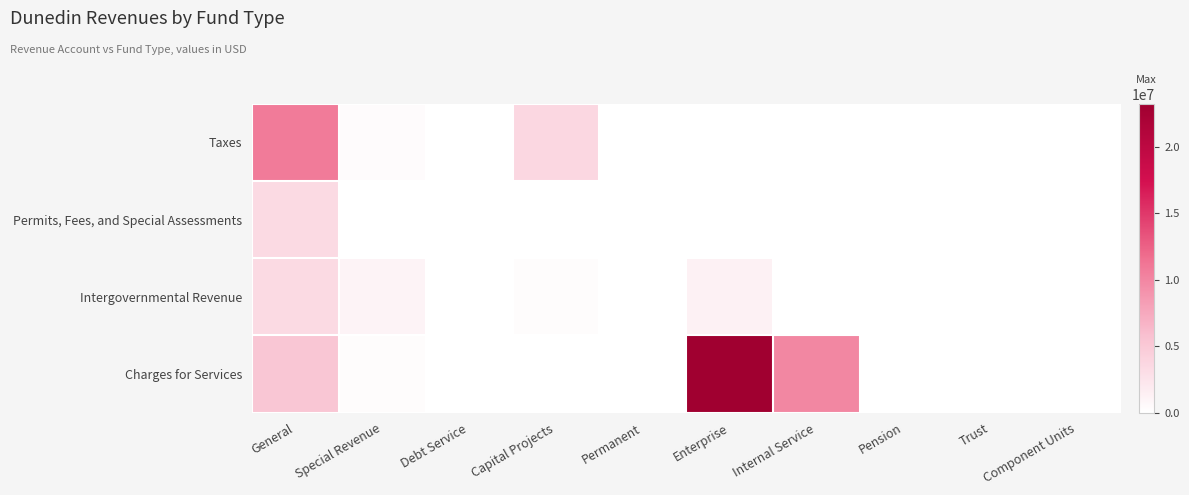

Which has a higher value, Trust or Enterprise?

Trust